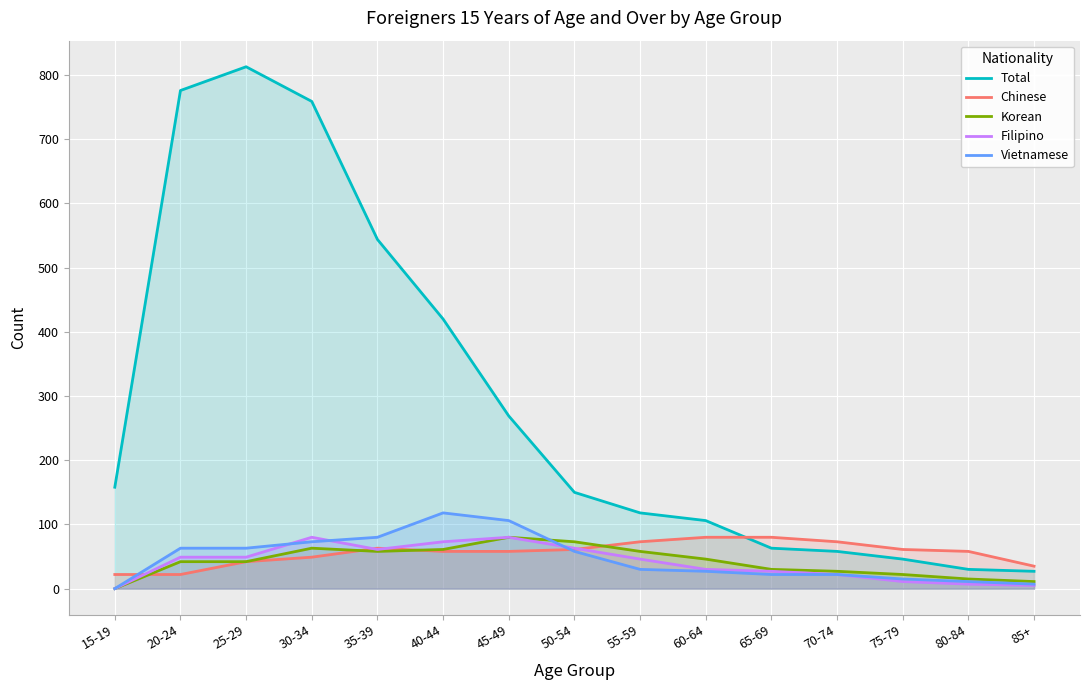

Where does the Total series first go above 150?

15-19